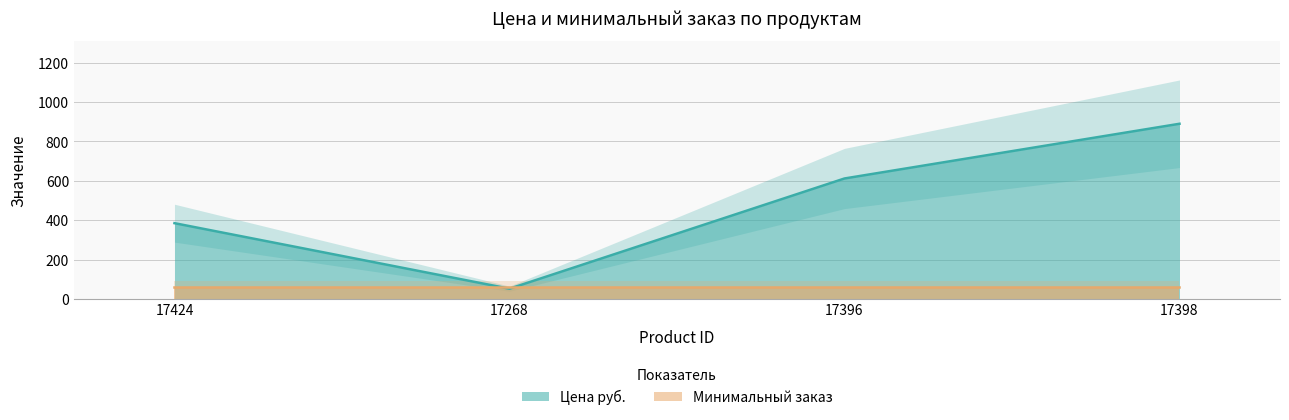

Is it true that the value at 17396 is 612?

True